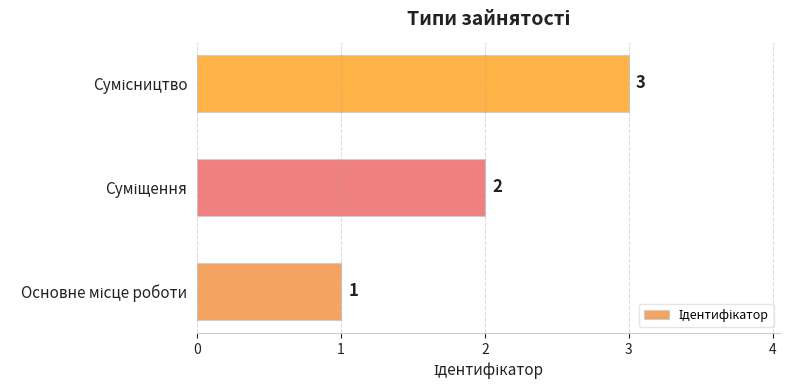

What is the maximum value shown in the chart?

3